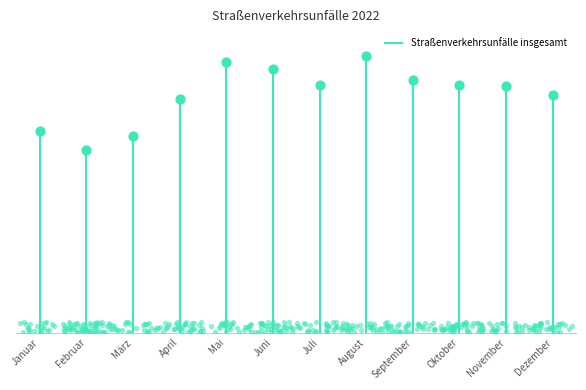

Approximately how many times larger is the value at Juli compared to Januar?

1.2